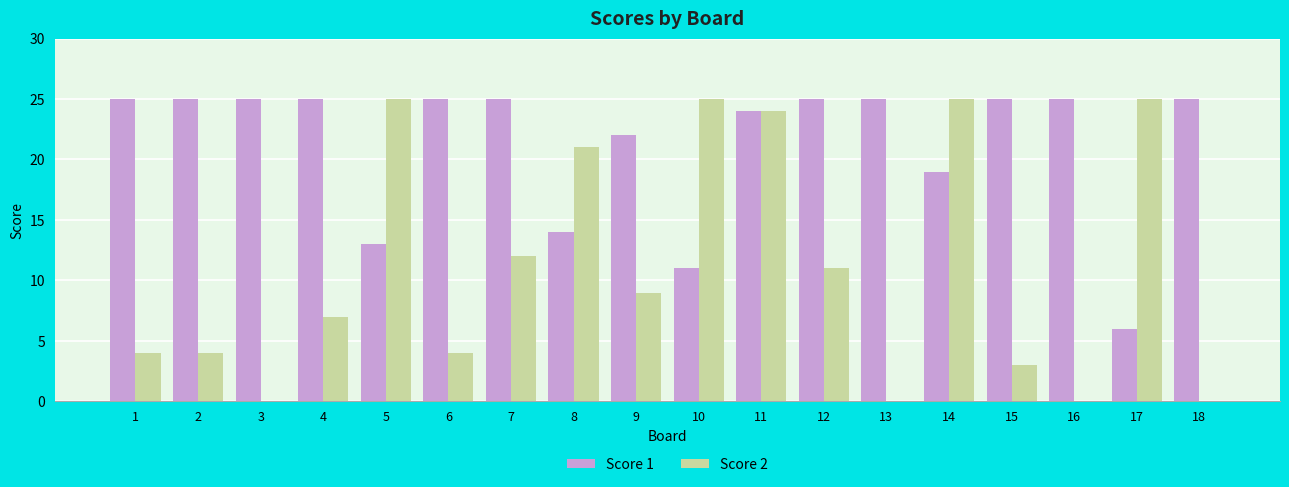

Reading right to left, transcribe all the data shown in this chart.

Score 1: 25	6	25	25	19	25	25	24	11	22	14	25	25	13	25	25	25	25
Score 2: 0	25	0	3	25	0	11	24	25	9	21	12	4	25	7	0	4	4